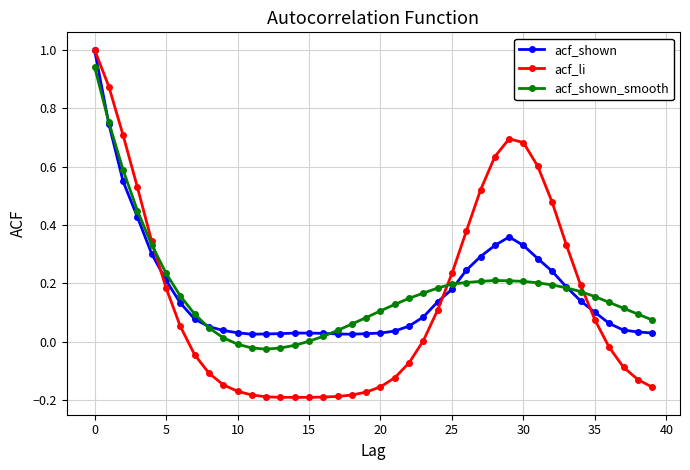

True or false: acf_li has more than 0 points higher than both neighbors.

True